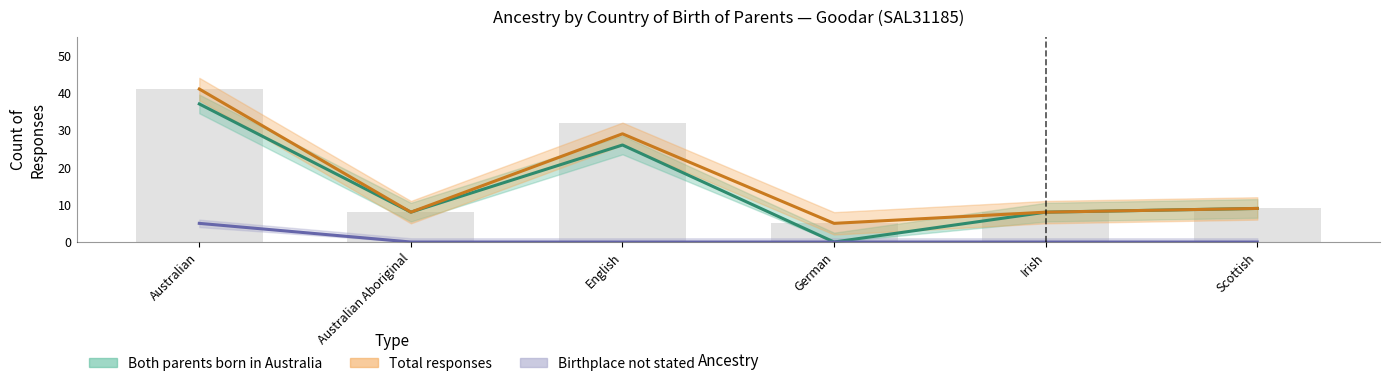

Is the value of Both parents born in Australia at Australian greater than the value of Total responses at German?

Yes